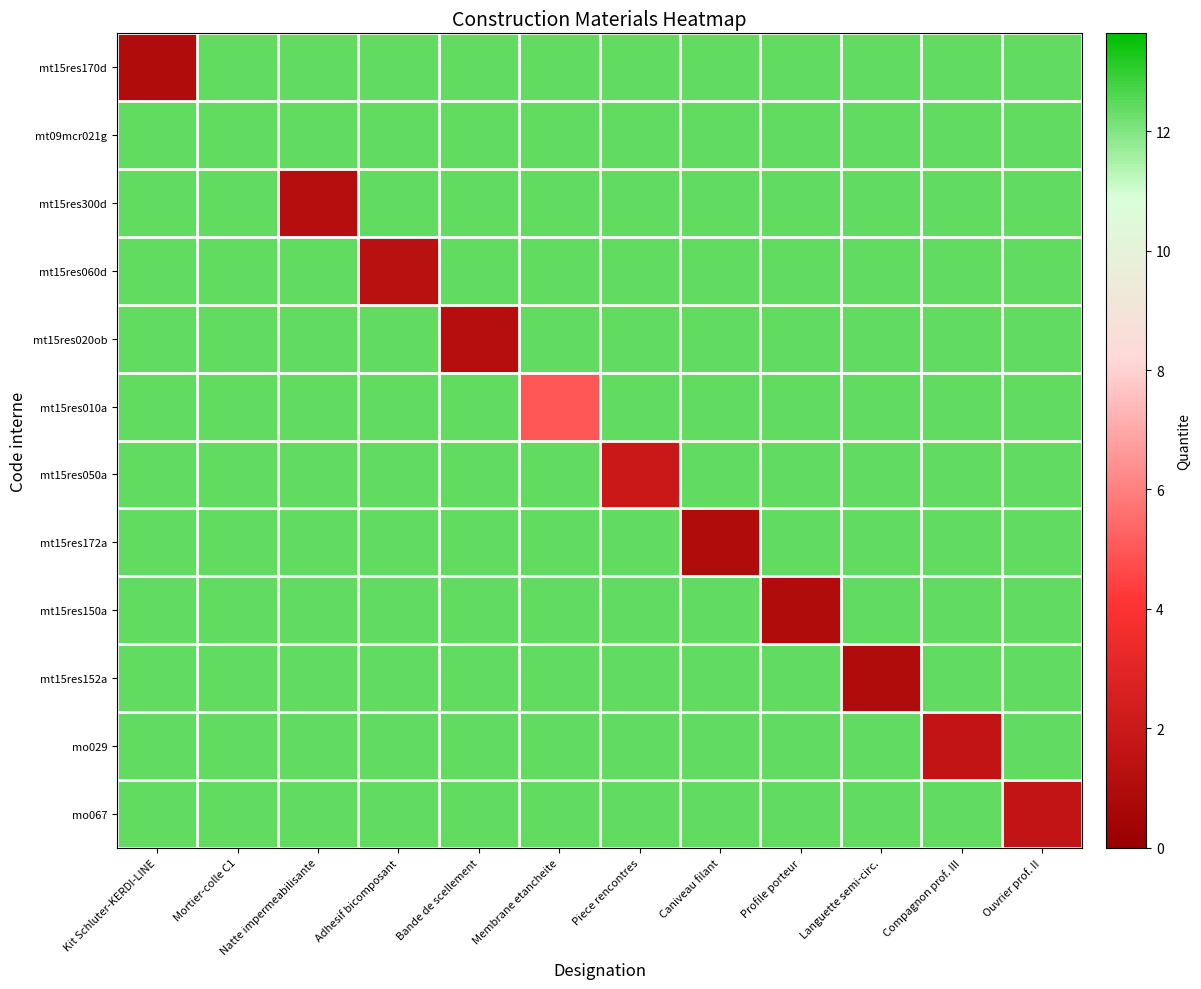

Which series has the largest range (max minus min)?

mt15res170d